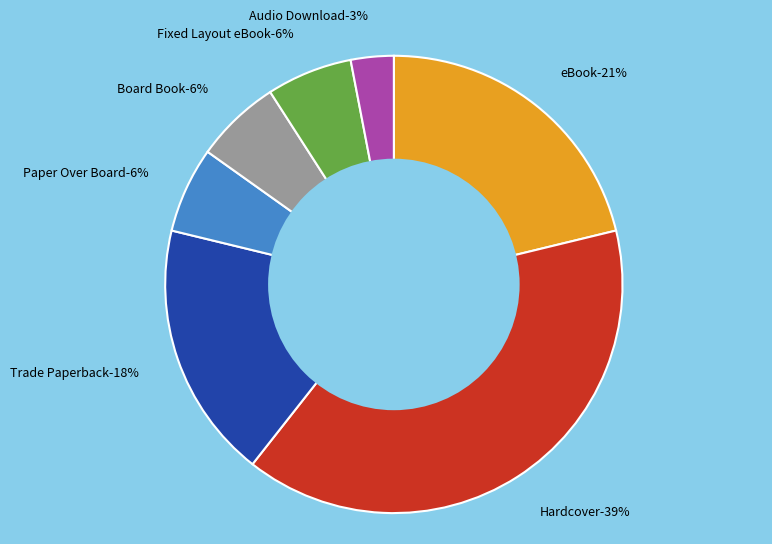

What percentage is the eBook slice, to the nearest percent?

21%